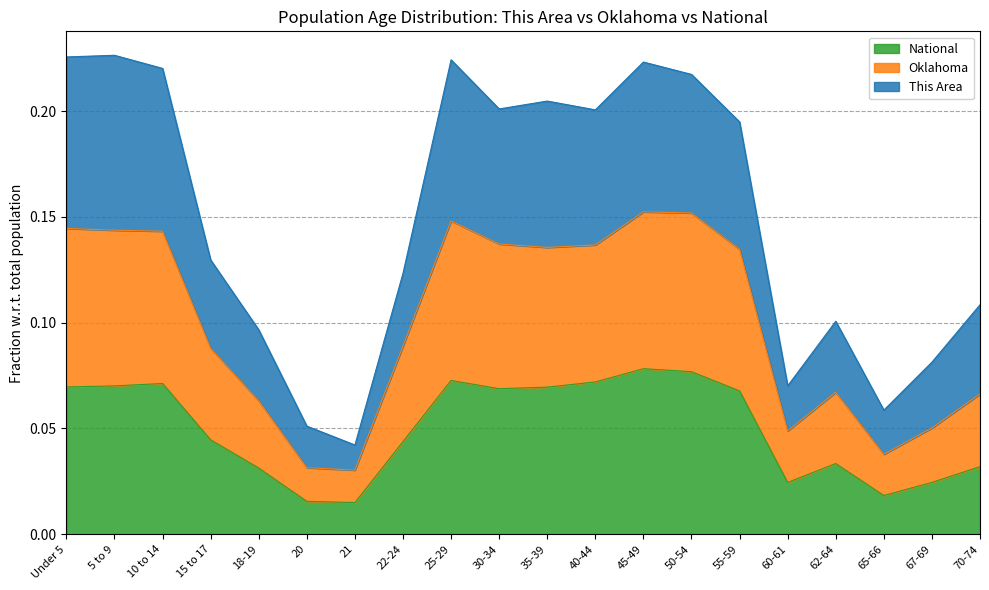

What is the difference between the maximum and minimum values in the This Area series?

0.2